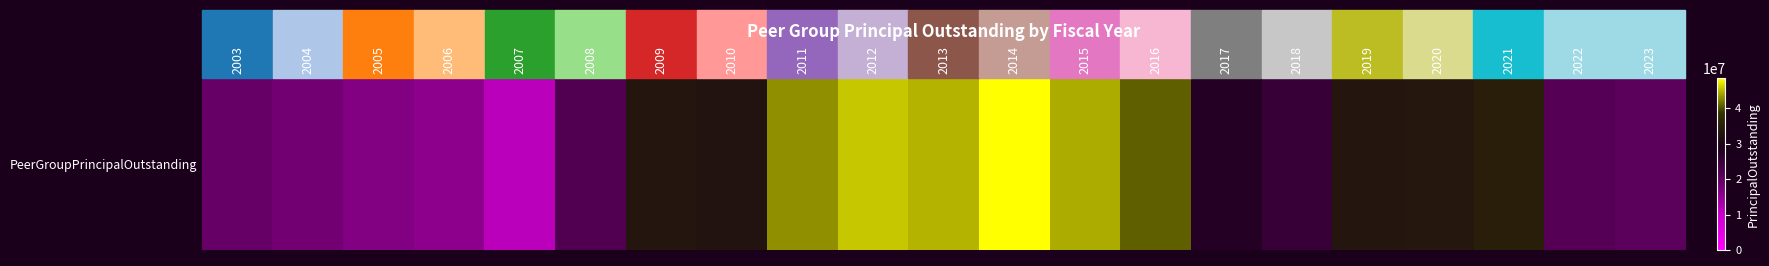

How many values are below 32651000?

10